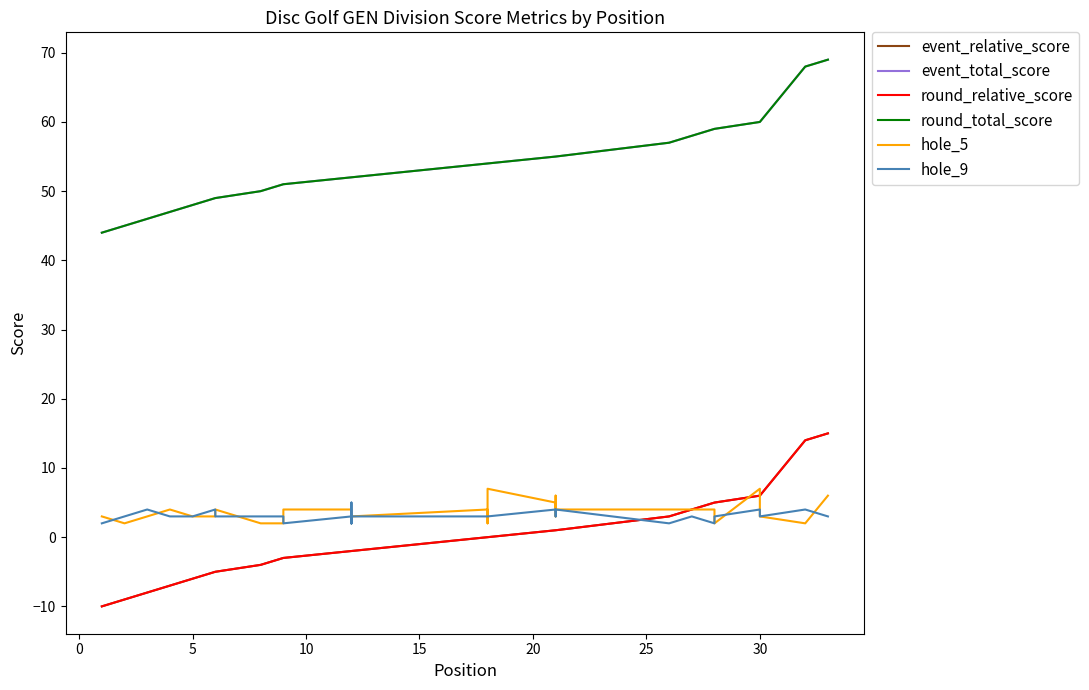

True or false: event_total_score and hole_5 cross at least once.

False